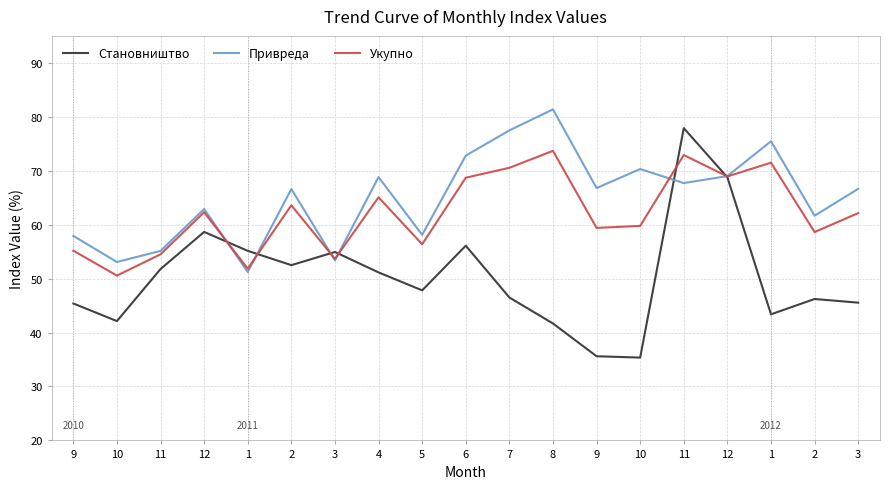

Is the value of Привреда at 11 greater than the value of Становништво at 1?

No